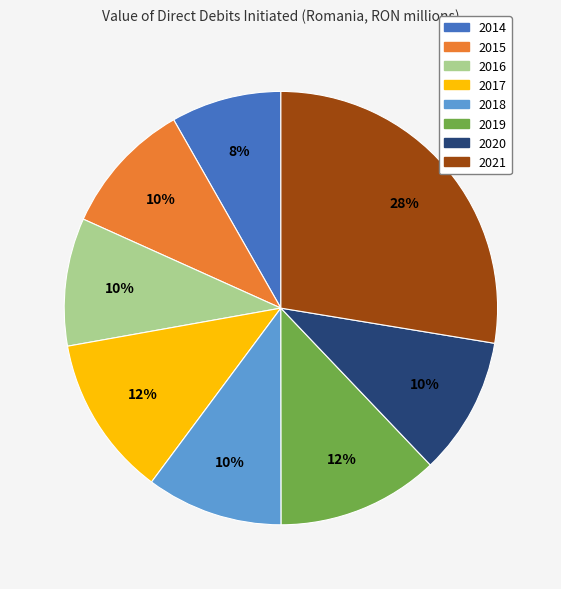

What is the smallest slice in the pie chart?

2014